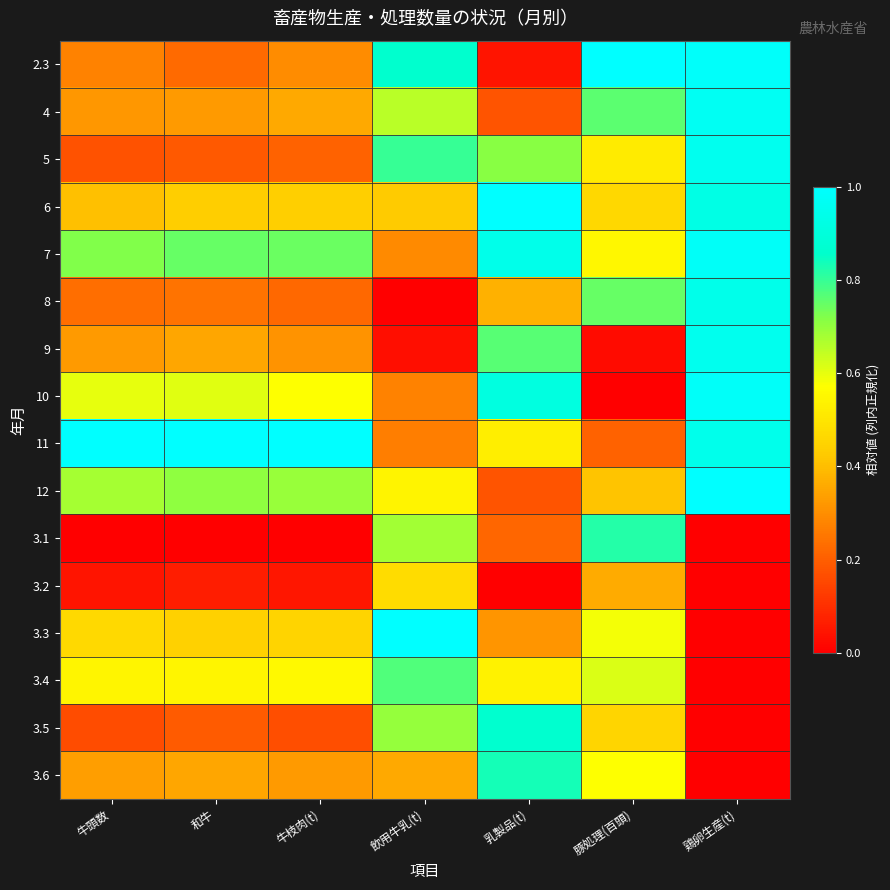

What is the maximum value shown in the chart?

1.0